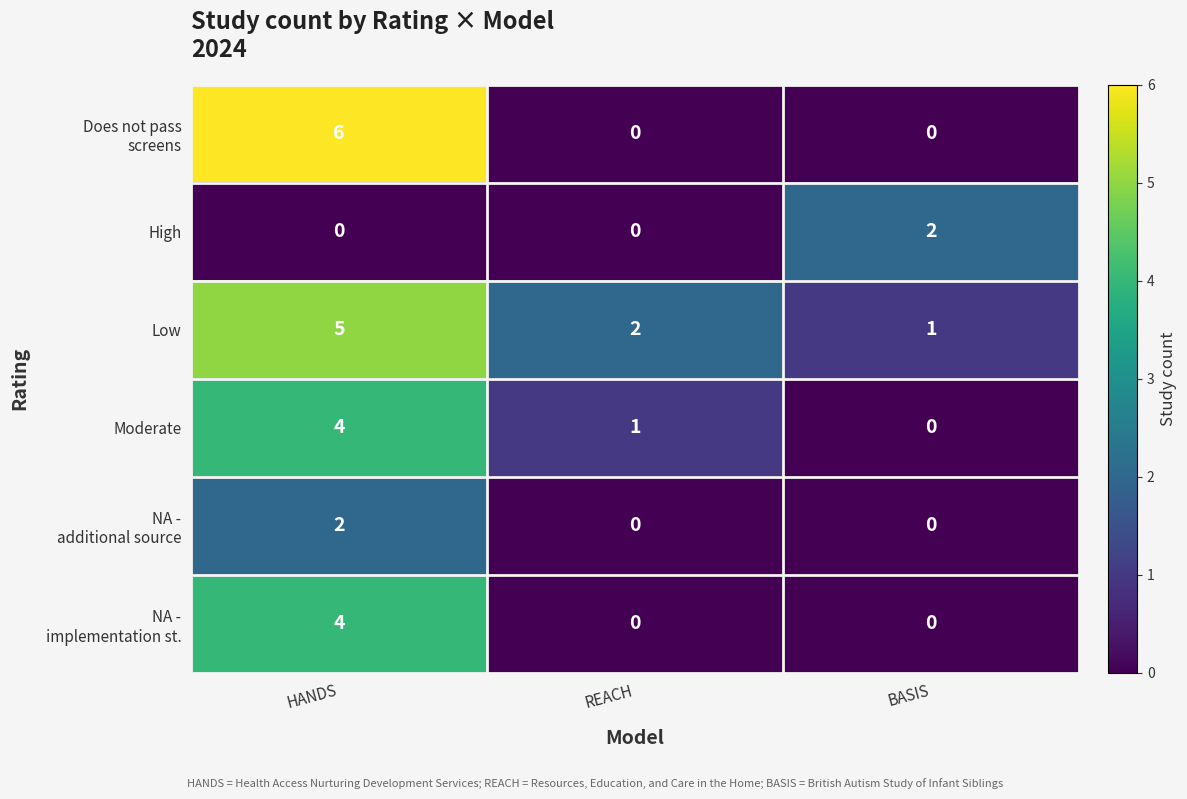

What is the difference between the Low values at REACH and HANDS?

3